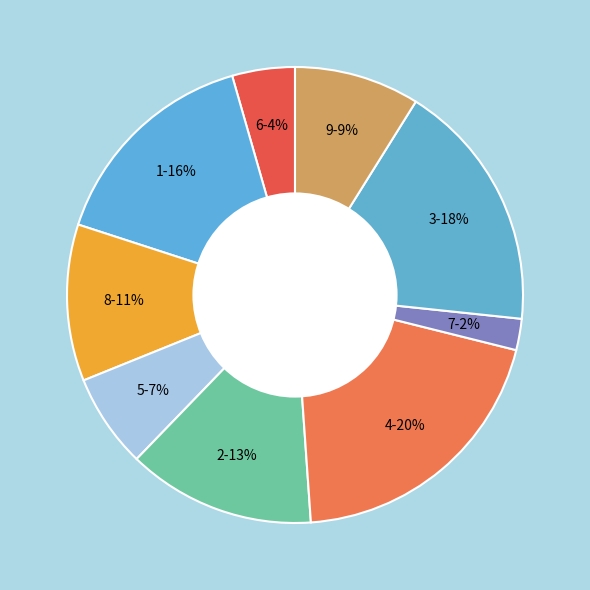

How many slices are in this pie chart?

9